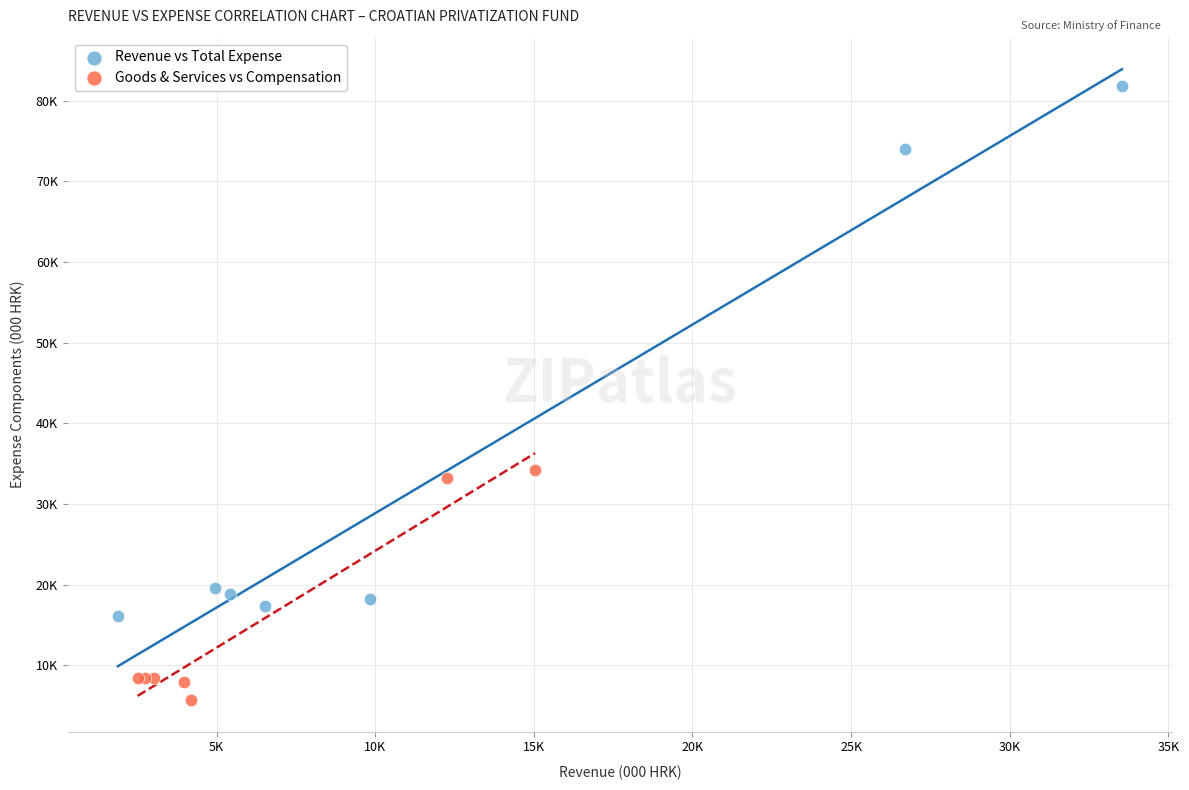

Which series reaches the minimum Y coordinate?

Goods & Services vs Compensation